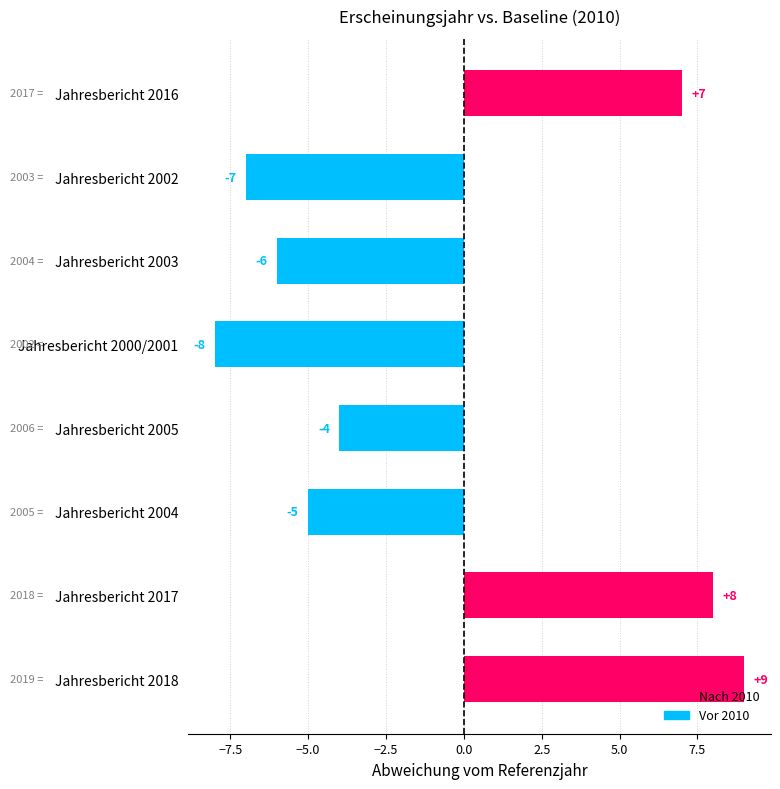

Are the bars grouped side by side (vs. stacked)?

No